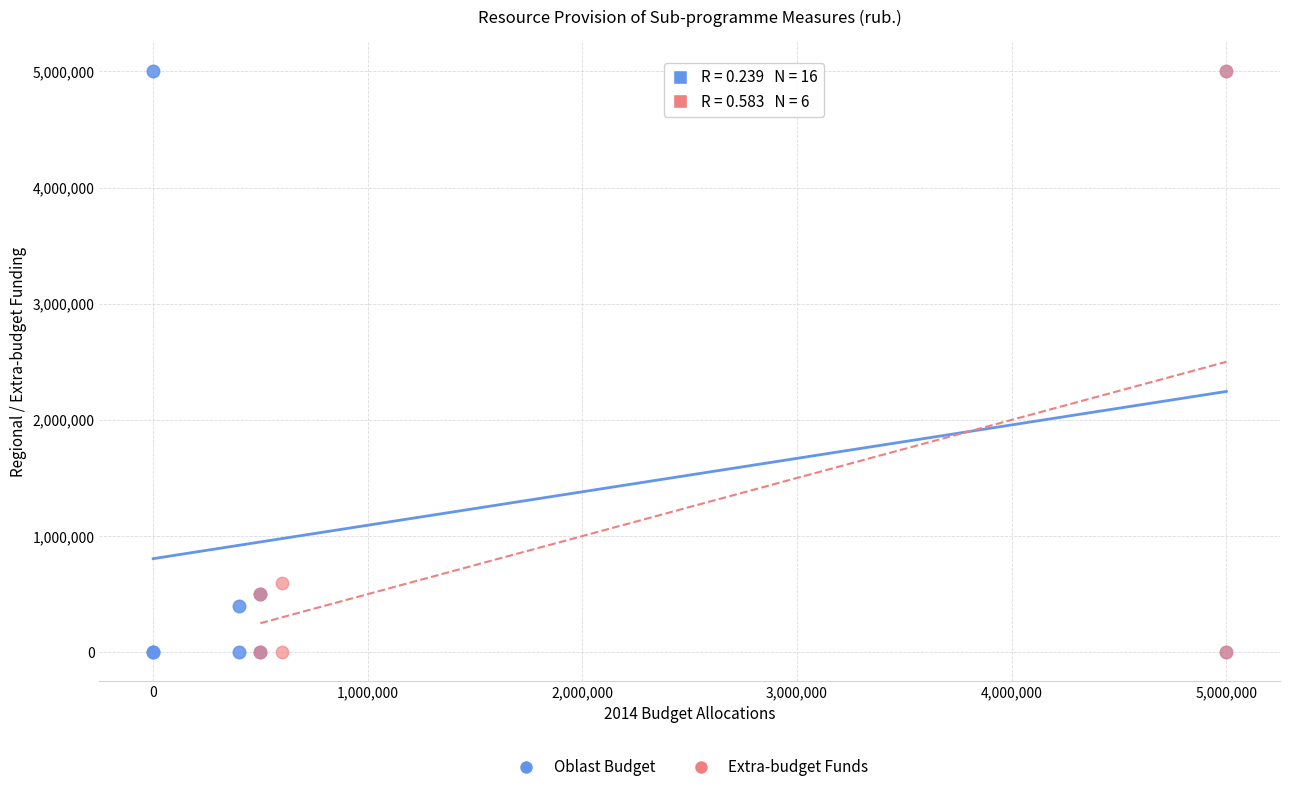

Which series has the widest spread of Y values?

Oblast Budget